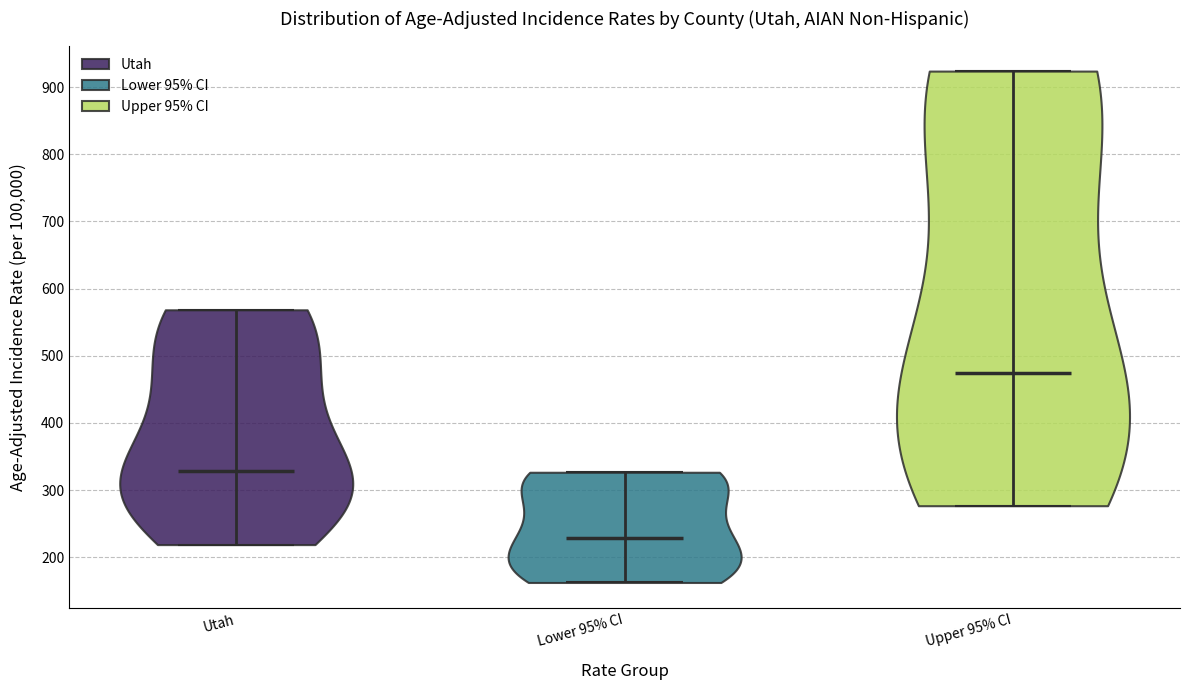

Reading left to right, read every violin against the y-axis: where its median line is, and the lowest and highest points it reaches. The values are not printed on the chart, so give them approximately, as read against the axis.

Utah: median line 330, lowest point 220, highest point 570
Lower 95% CI: median line 230, lowest point 160, highest point 330
Upper 95% CI: median line 470, lowest point 280, highest point 920